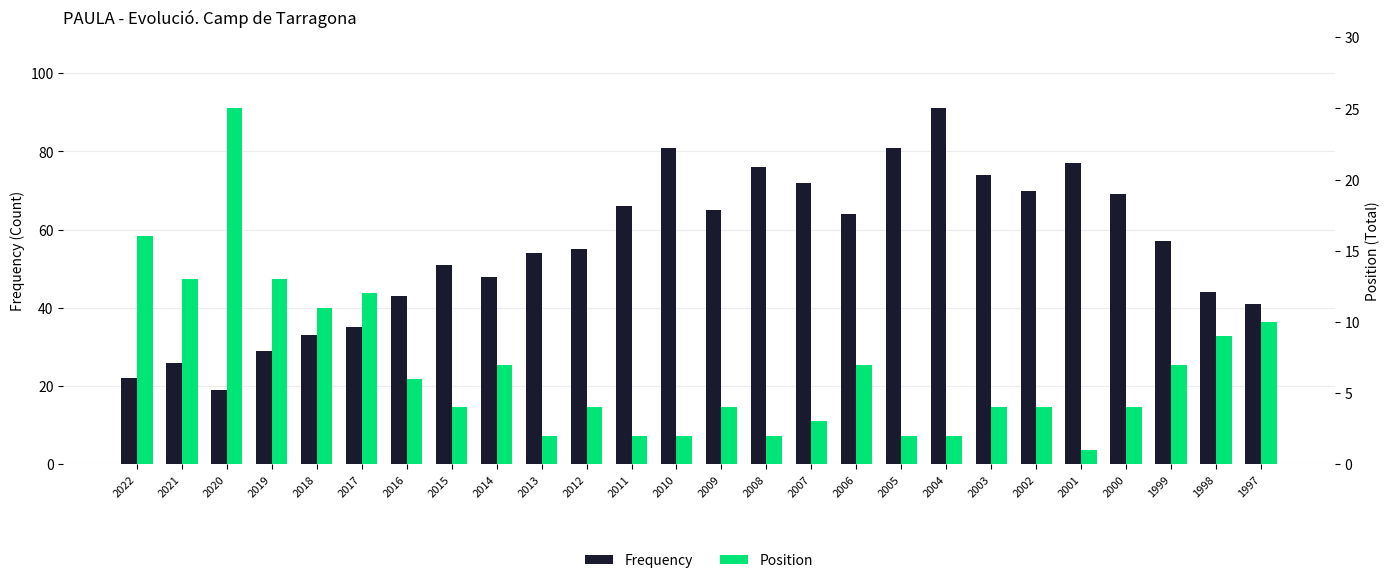

What is the spread (max minus min) of values at 2008?

74